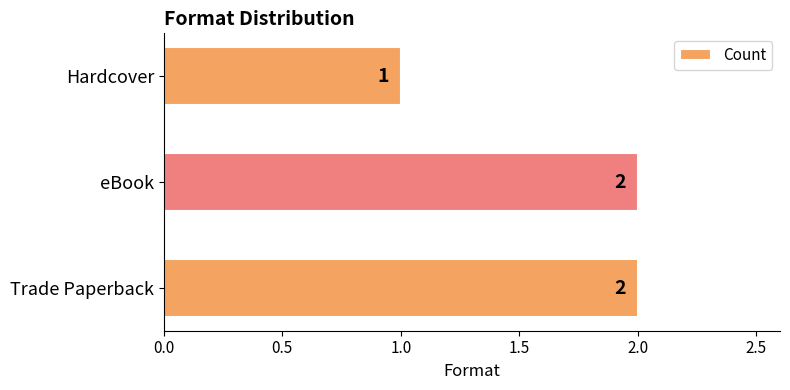

Reading top to bottom, extract all data points from this chart.

Hardcover=1	eBook=2	Trade Paperback=2